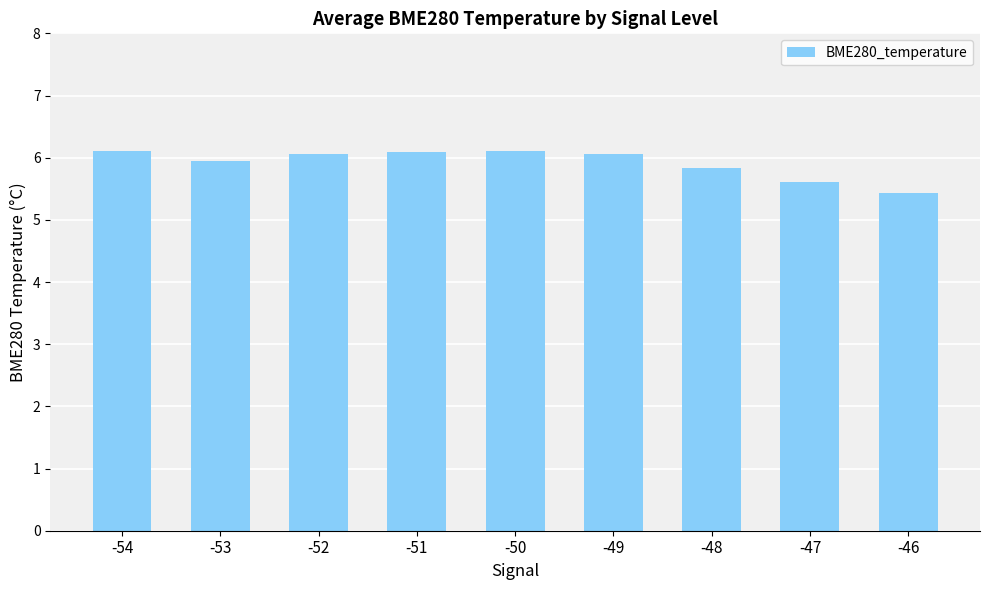

Are the bars grouped side by side (vs. stacked)?

No